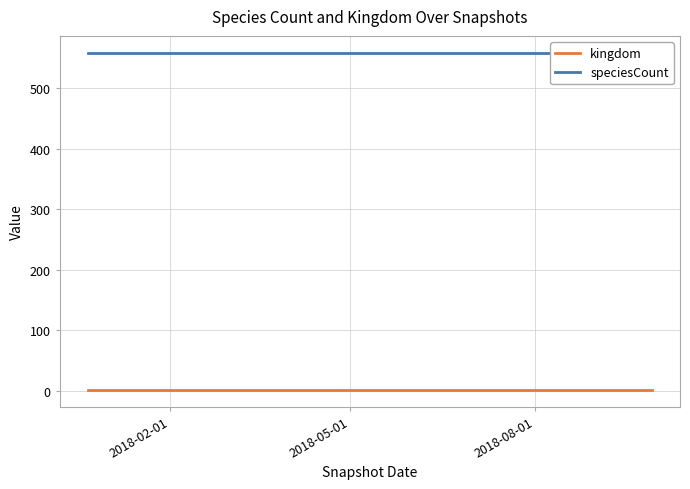

At how many categories does at least one series exceed 239?

4